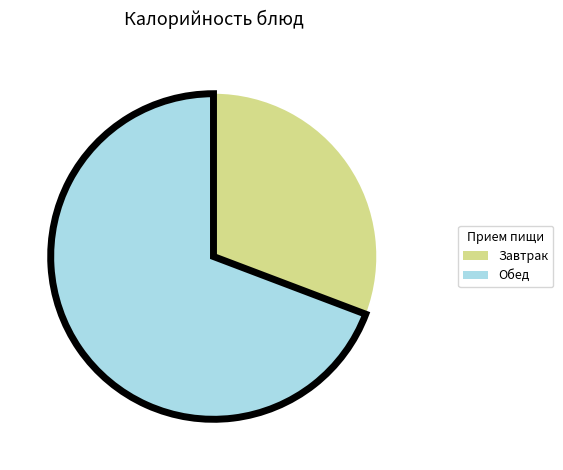

Does any single category account for the majority?

Yes